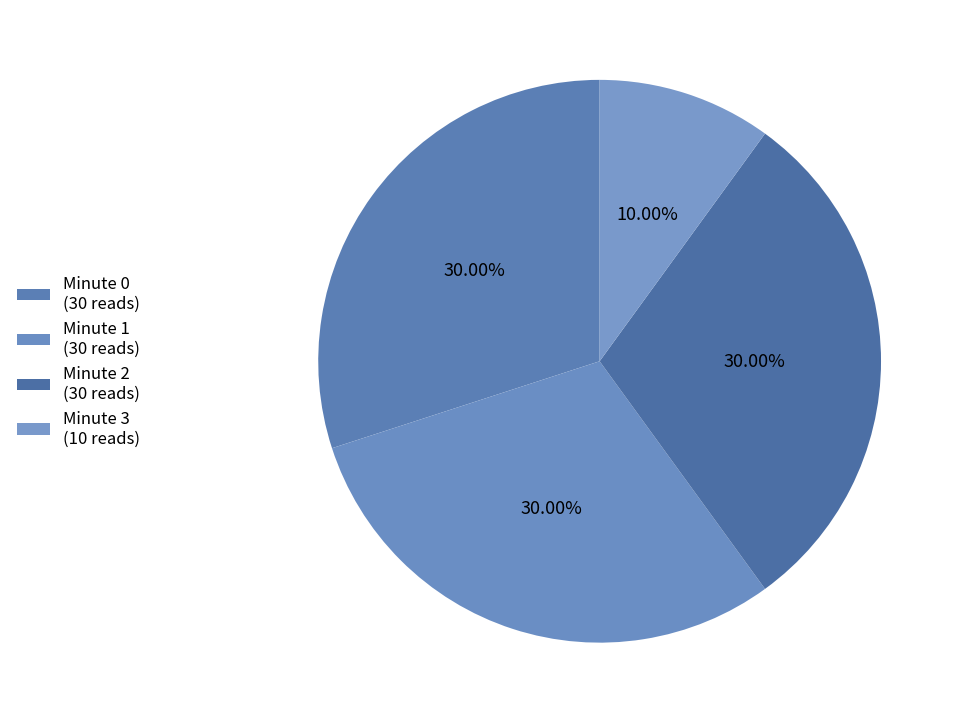

Rank the categories by value from lowest to highest.

Minute 3, Minute 0, Minute 1, Minute 2